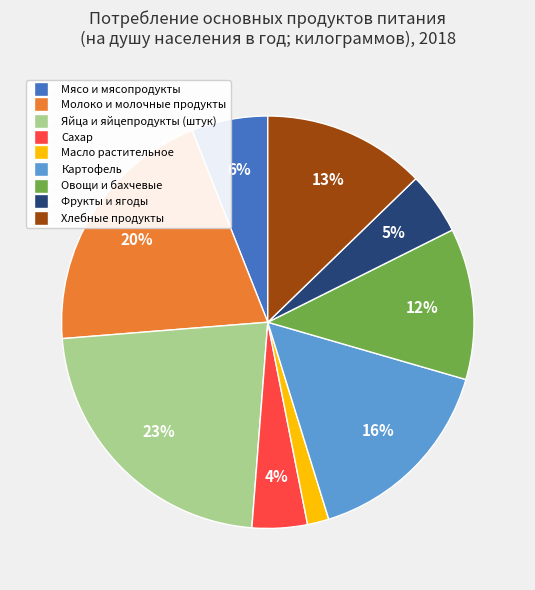

Which has a higher value, Картофель or Молоко и молочные продукты?

Молоко и молочные продукты